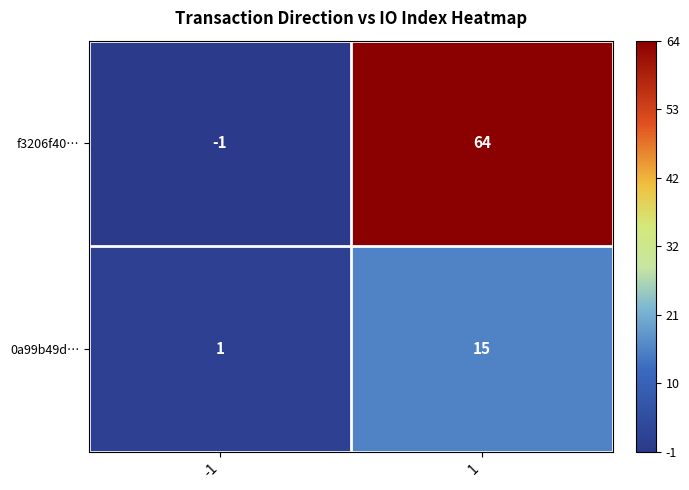

How many categories are shown in the chart?

2